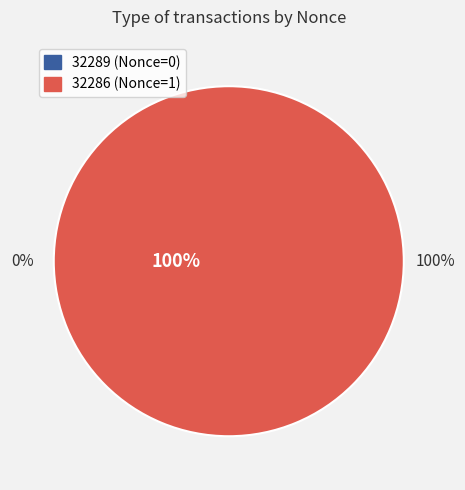

What is the largest slice in the pie chart?

32286